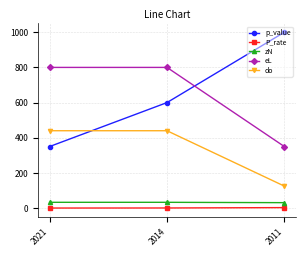

What are all the series names shown in the legend?

p_value, P_rate, zN, eL, do